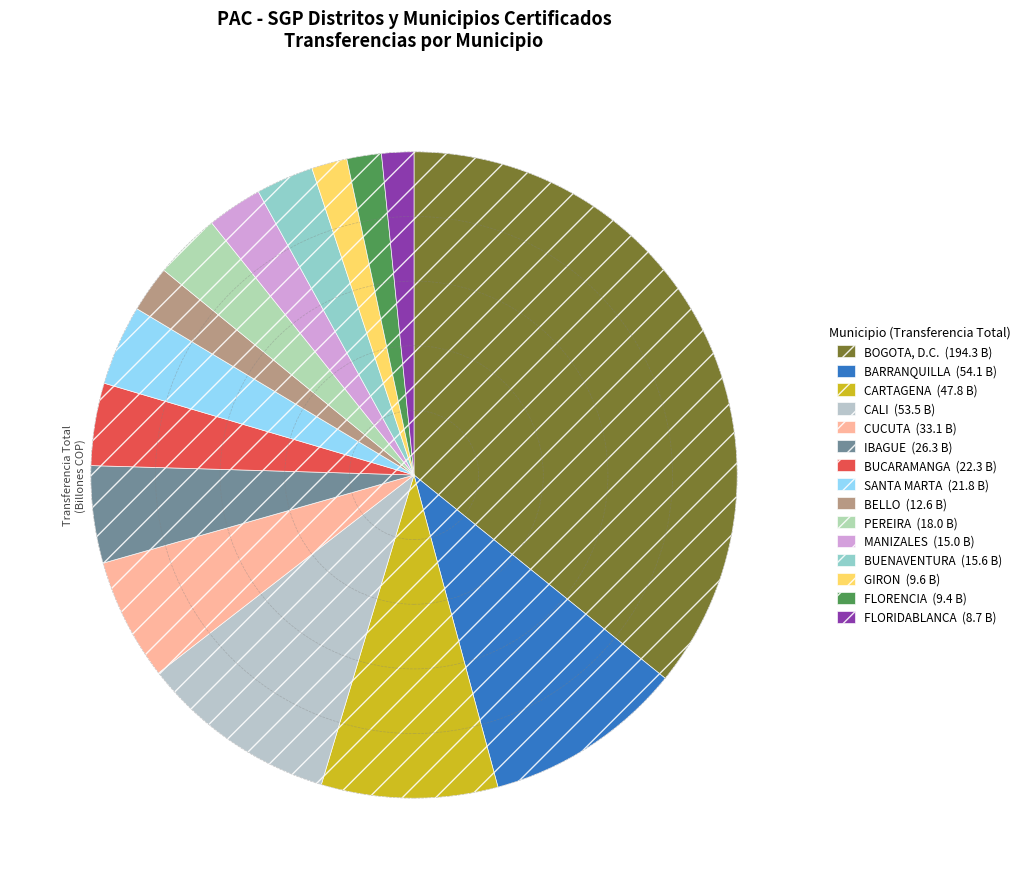

Which slice is the largest?

BOGOTA, D.C.